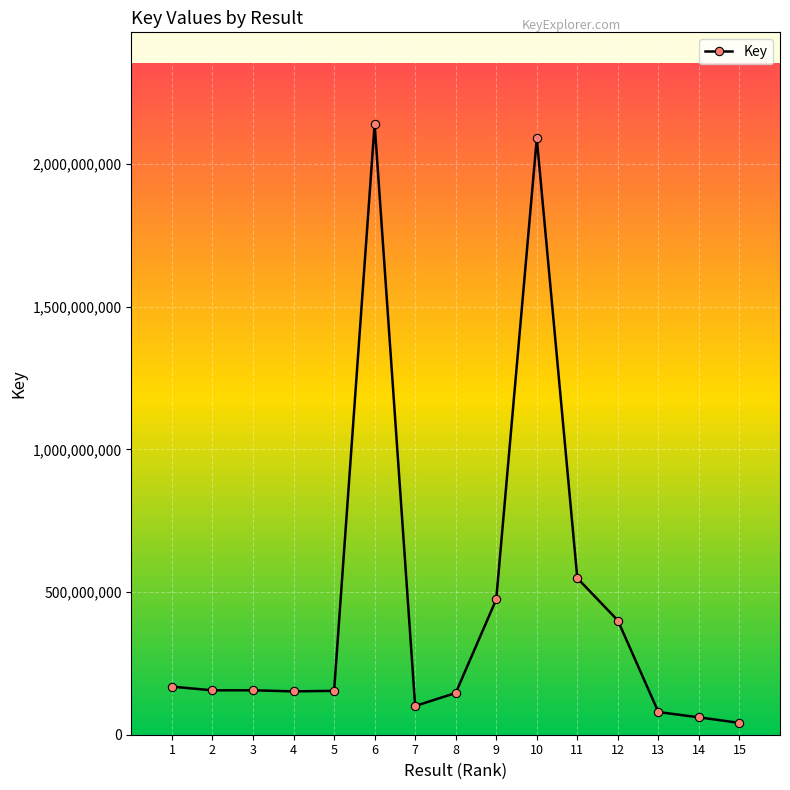

What is the sum of all values?

6869826712